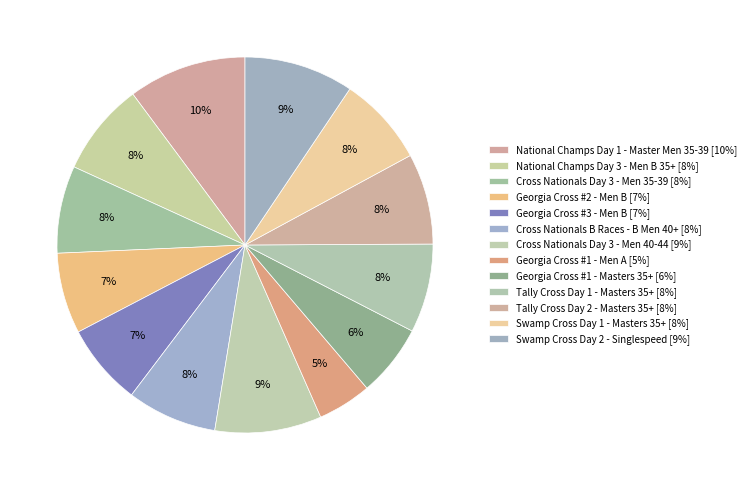

To the nearest percent, what is the average slice percentage?

8%